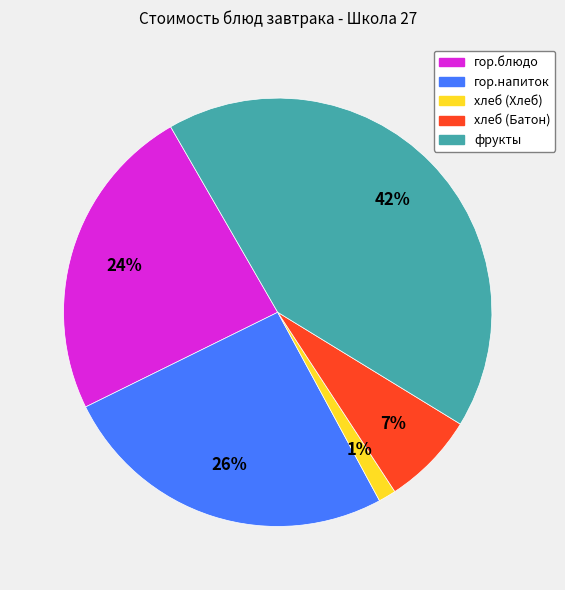

Rank the categories by value from highest to lowest.

фрукты, гор.напиток, гор.блюдо, хлеб (Батон), хлеб (Хлеб)